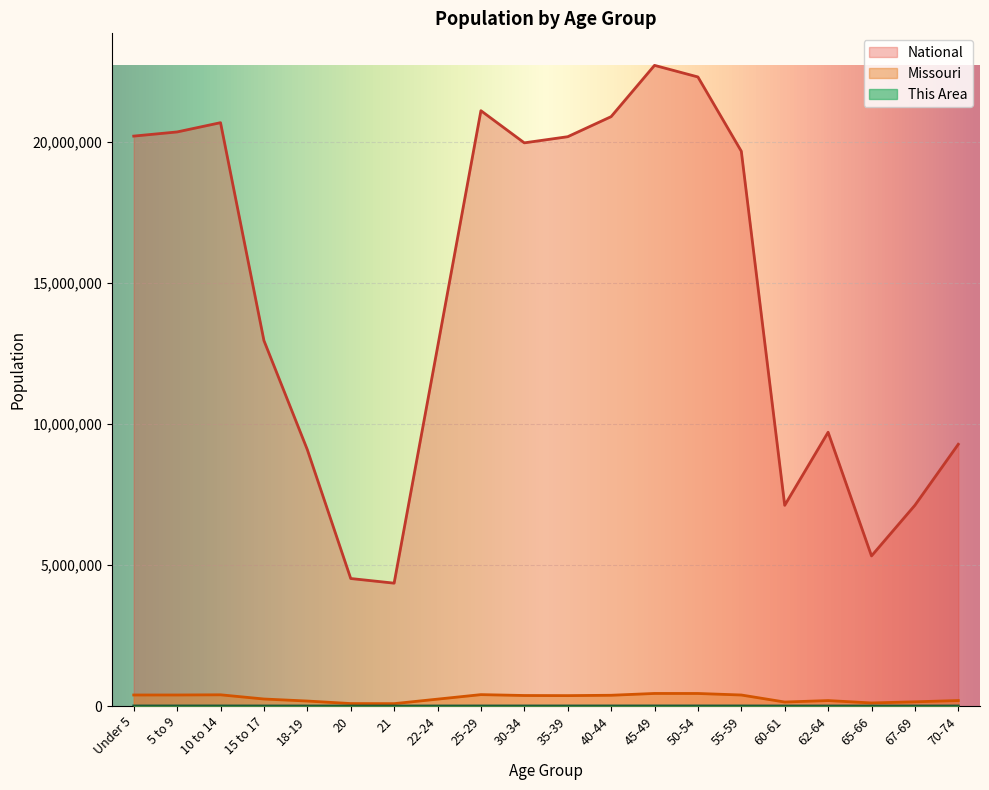

True or false: National and Missouri cross at least once.

False